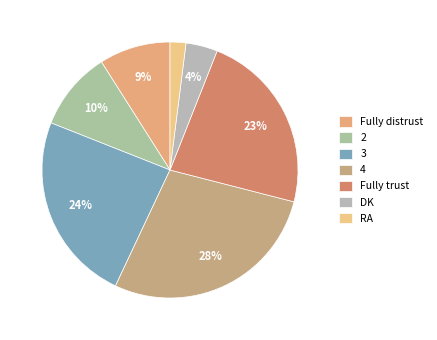

The Fully distrust slice represents 9% of the pie. True or false?

True